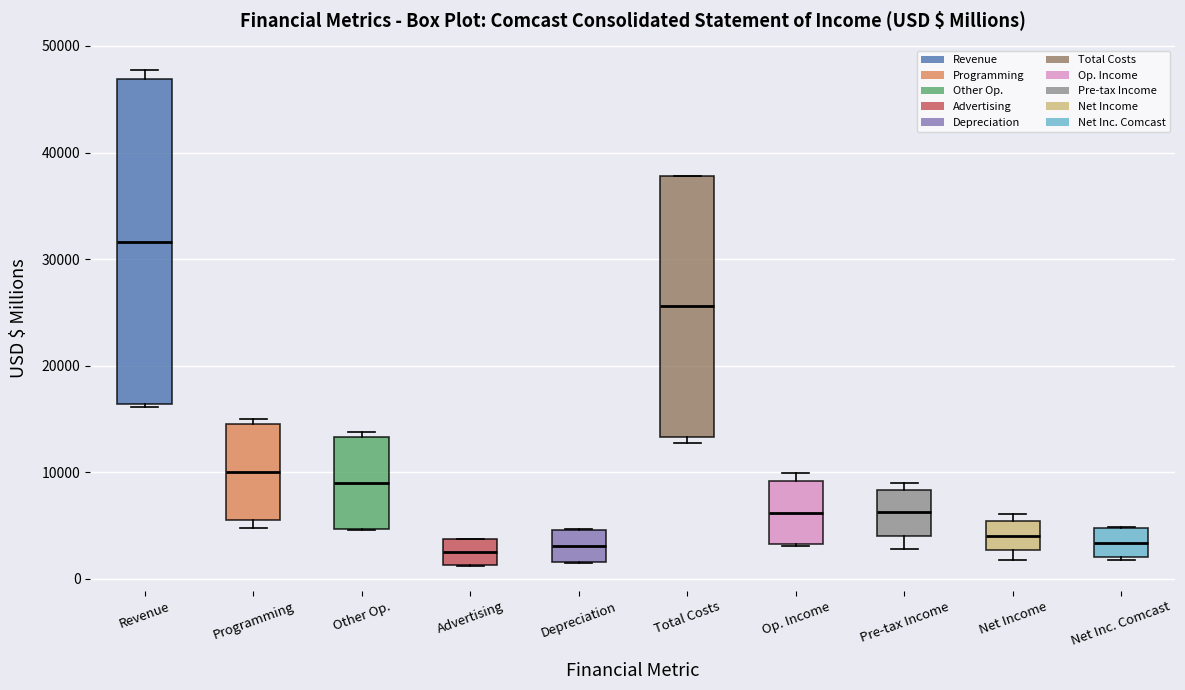

Where is the upper edge of the box for Other Op. on the y-axis? The values are not printed on the chart, so give them approximately, as read against the axis.

13000